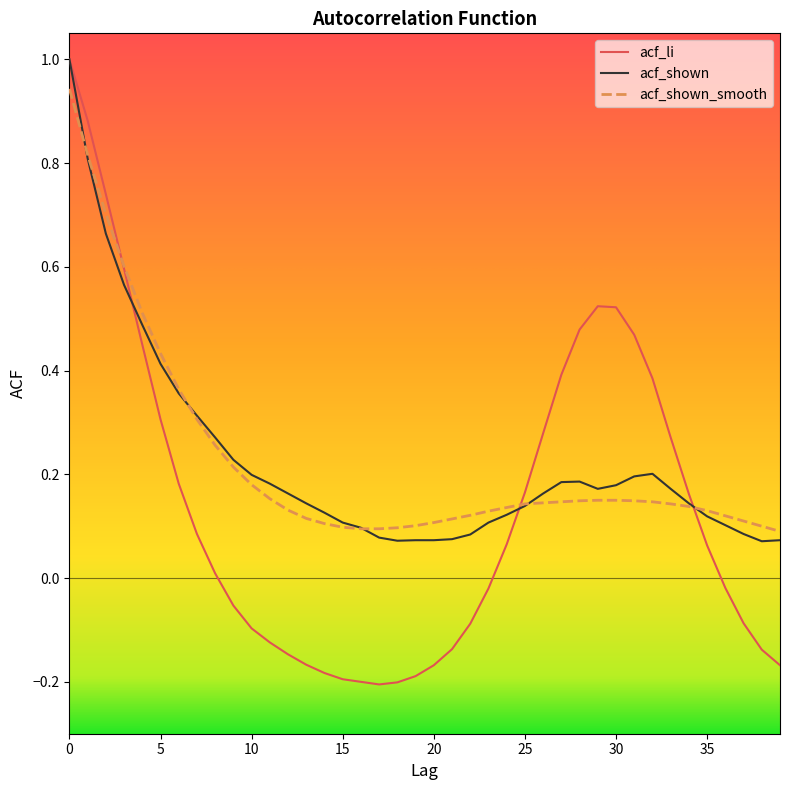

What is the maximum value shown in the chart?

1.0